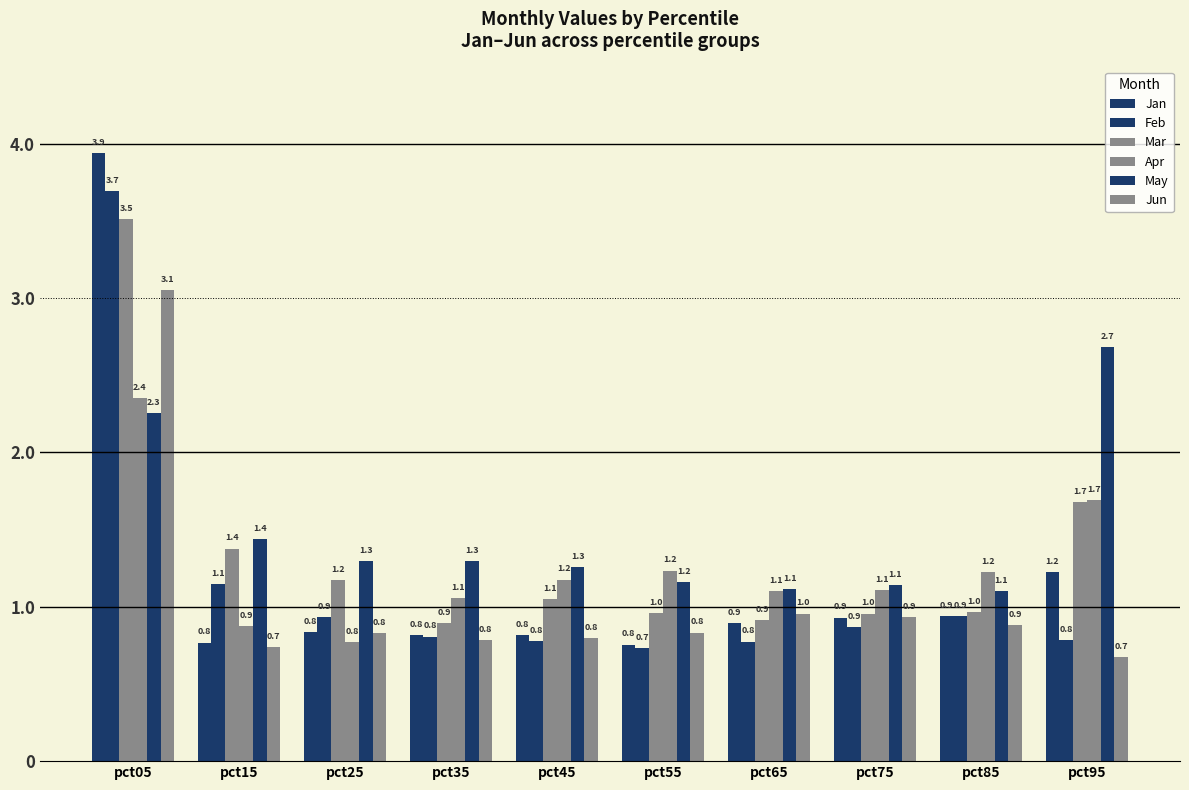

At how many categories does at least one series exceed 1?

10